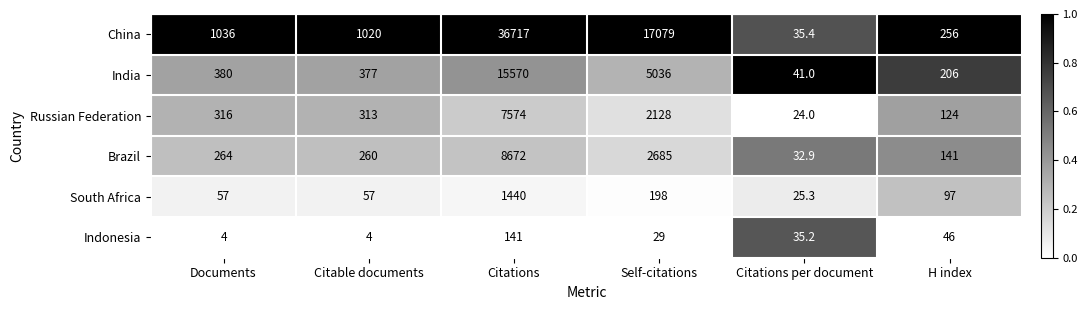

Rank the series by their maximum value, from highest to lowest.

China, India, Brazil, Russian Federation, South Africa, Indonesia